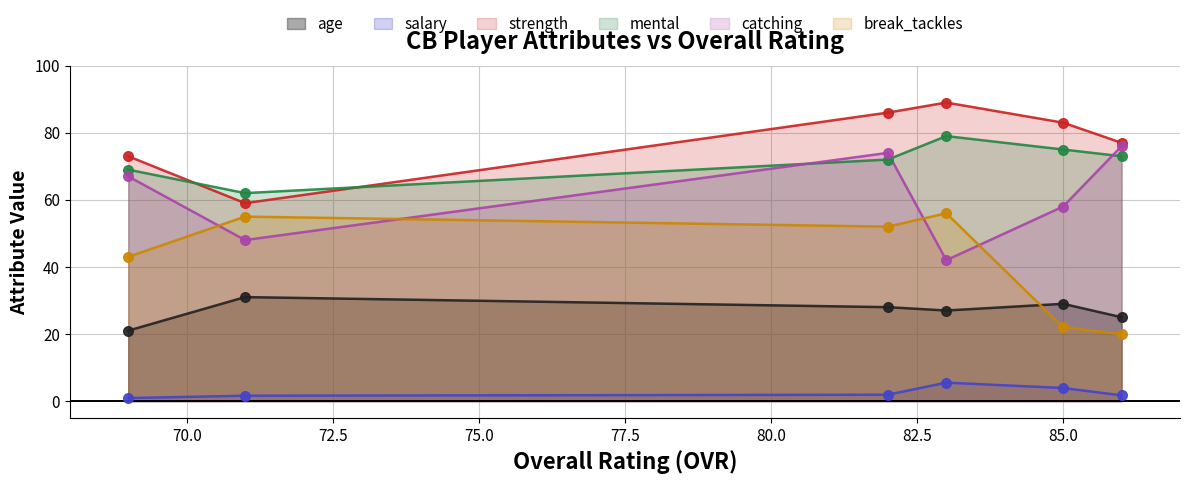

Is the value of mental at Luke Phipps greater than the value of strength at Josh Ross?

No